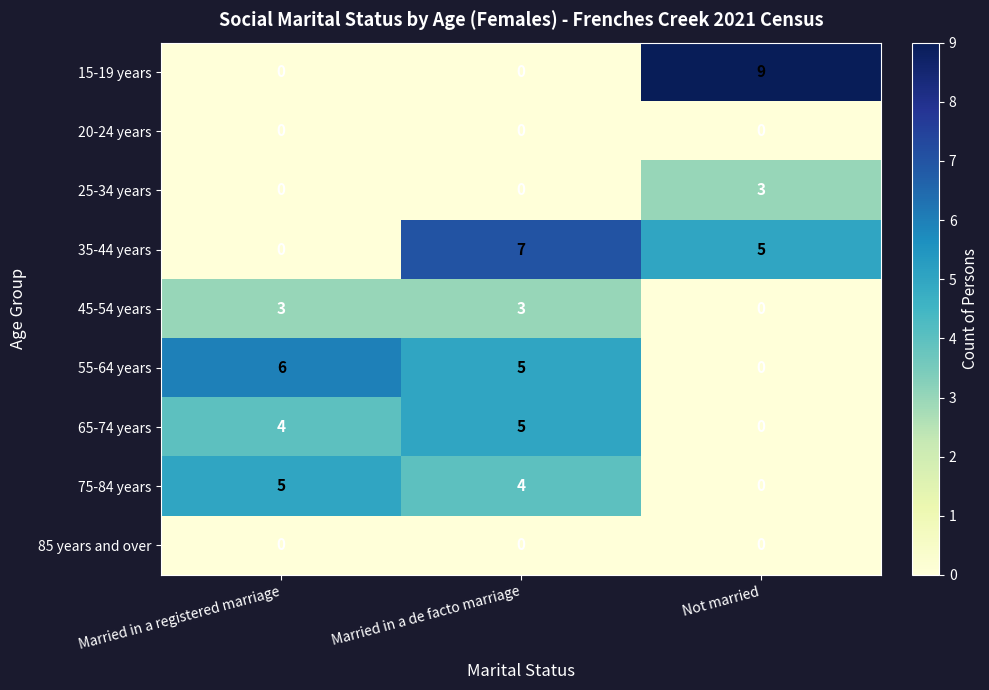

Reading left to right, transcribe all the data shown in this chart.

15-19 years: 0	0	9
20-24 years: 0	0	0
25-34 years: 0	0	3
35-44 years: 0	7	5
45-54 years: 3	3	0
55-64 years: 6	5	0
65-74 years: 4	5	0
75-84 years: 5	4	0
85 years and over: 0	0	0